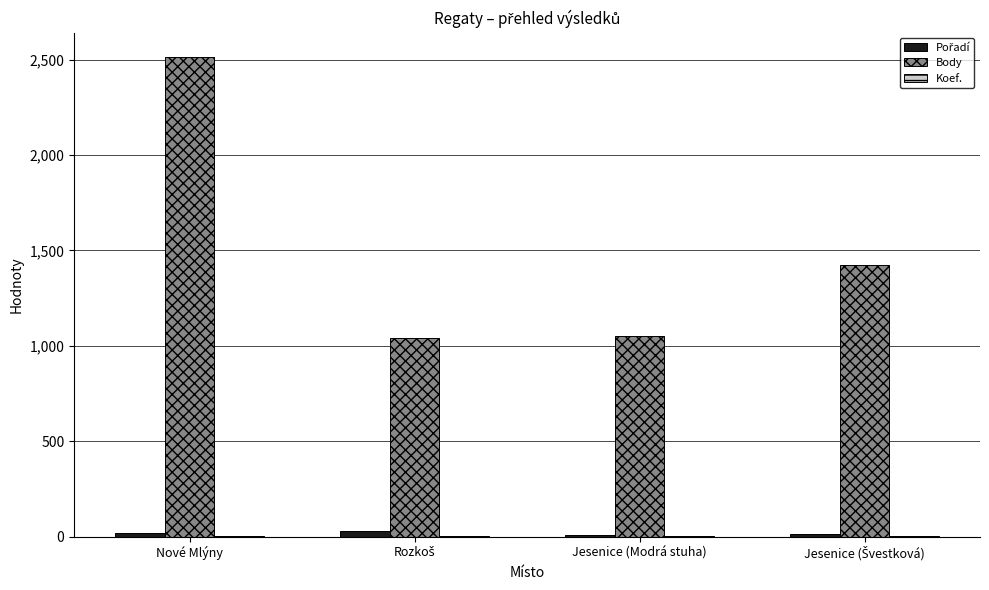

Between Nové Mlýny and Jesenice (Modrá stuha), which series saw the biggest shift?

Body